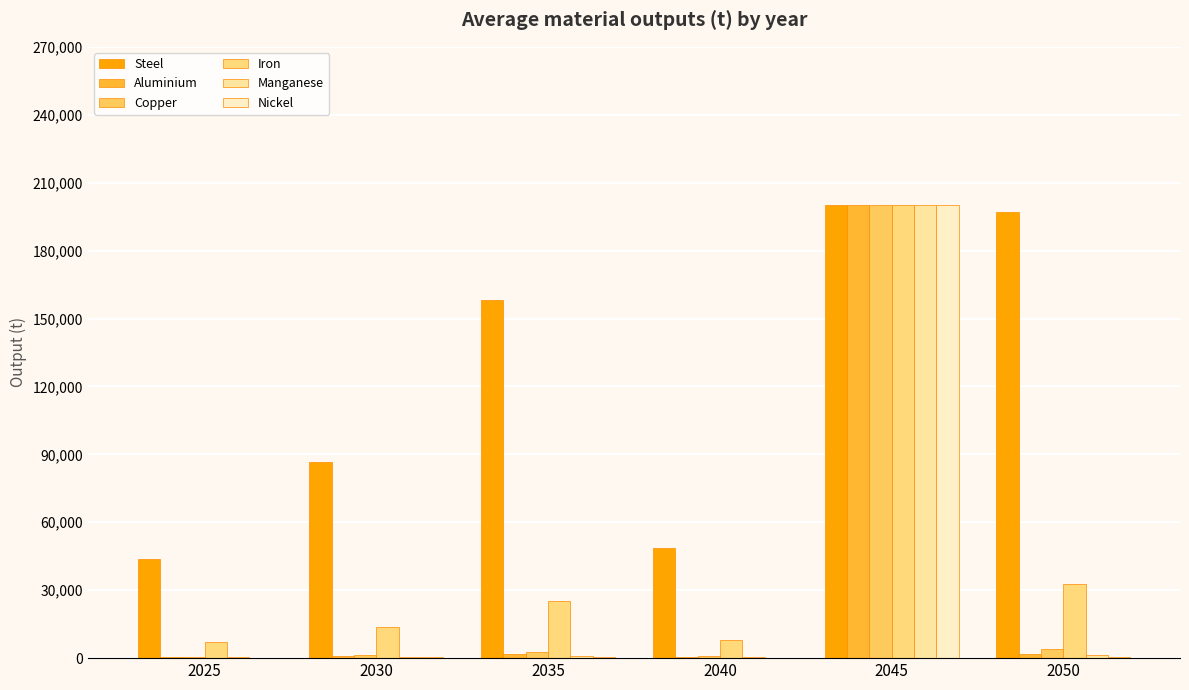

What is the difference between the Nickel values at 2045 and 2025?

200052.7